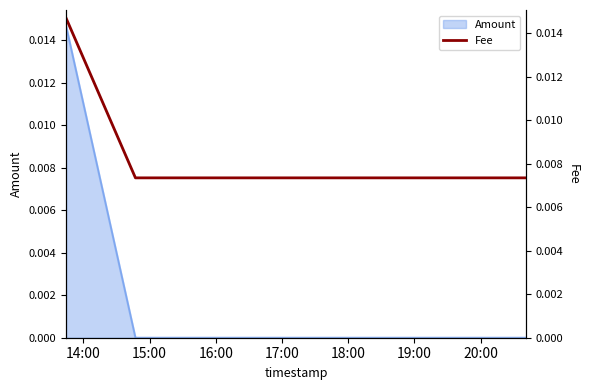

Rank the categories by value from highest to lowest.

14:00, 15:00, 16:00